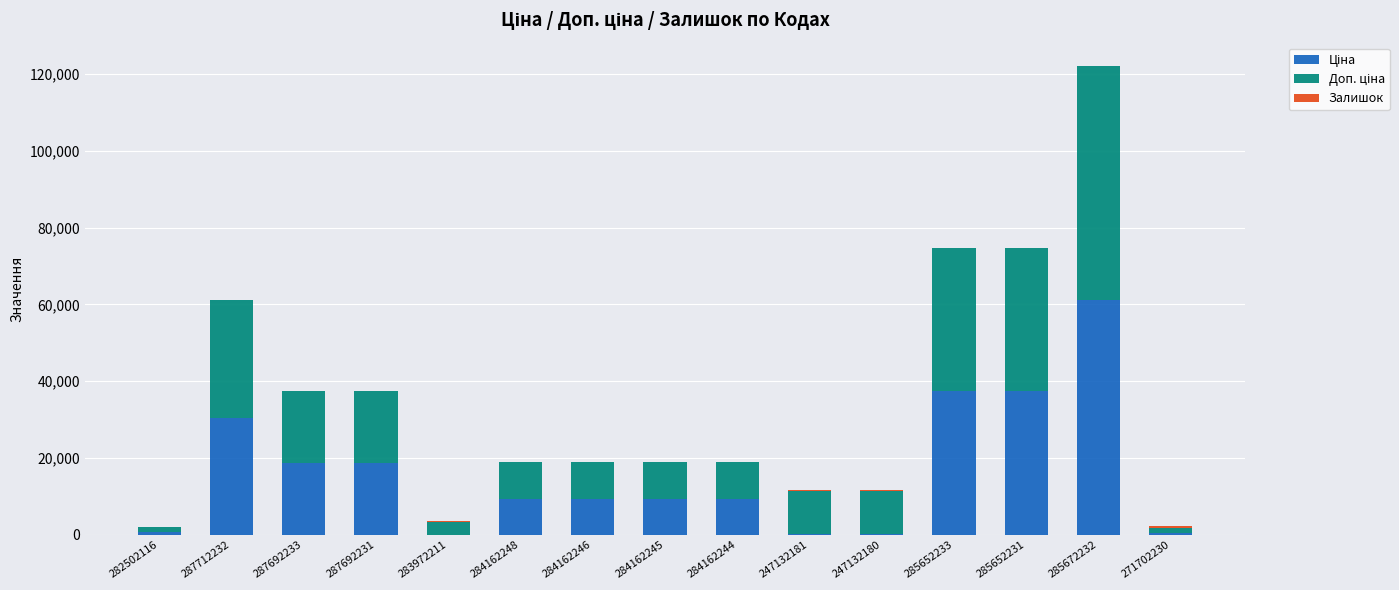

At which category is the sum across all series the highest?

285672232